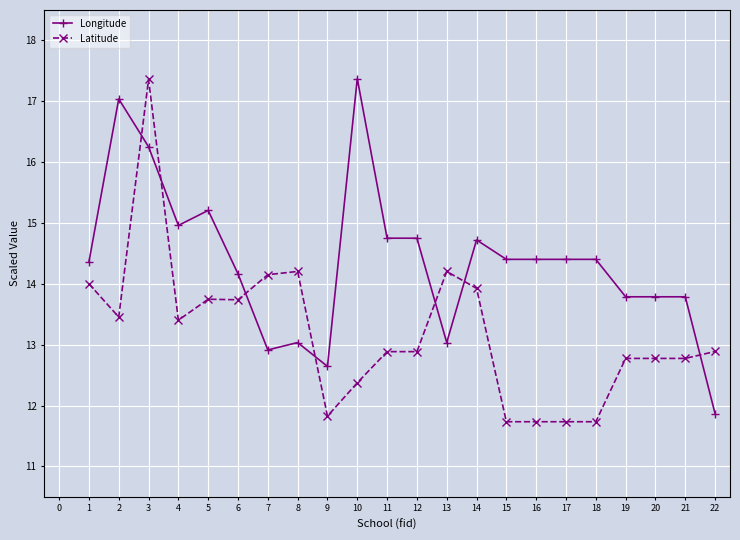

The value of Latitude at 8 is 14.2. True or false?

True